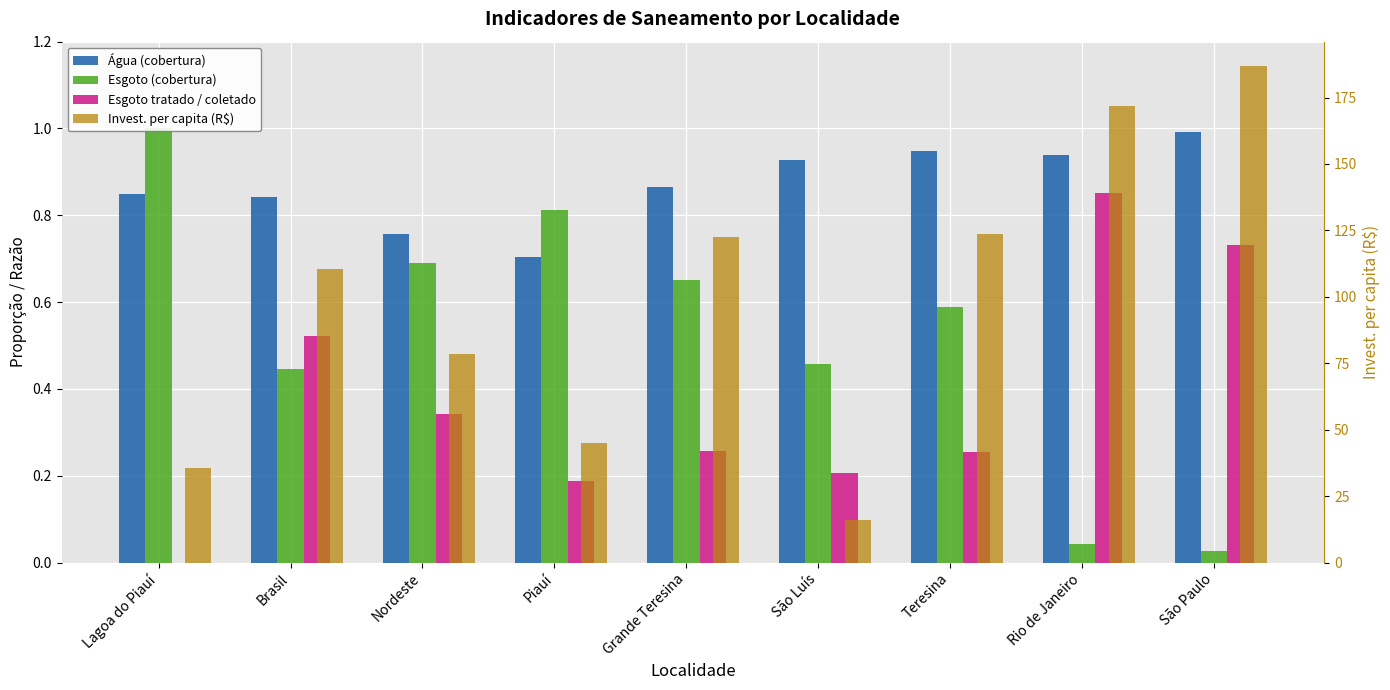

What is the sum of the Esgoto (cobertura) values at Grande Teresina and Piauí?

1.5